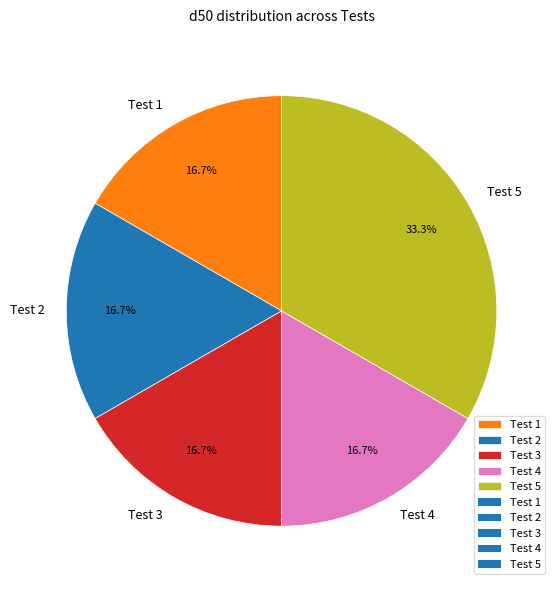

Count the number of slices in the pie.

5